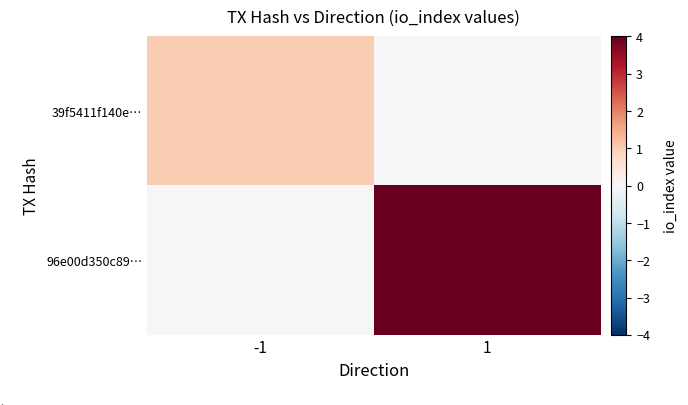

List the series in order of their overall mean, lowest first.

39f5411f140e…, 96e00d350c89…